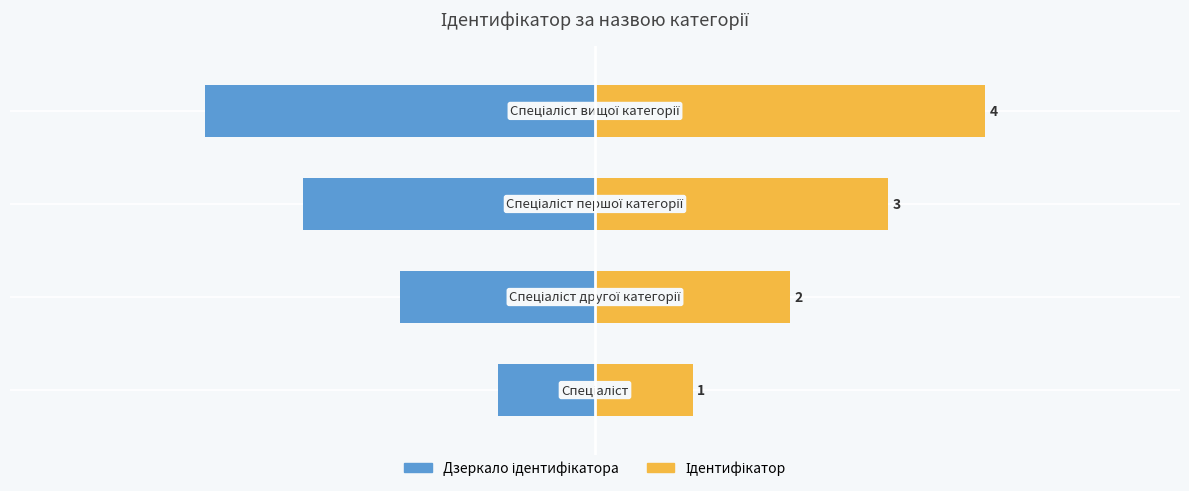

List the series in order of their overall mean, lowest first.

Ідентифікатор (дзеркало), Ідентифікатор